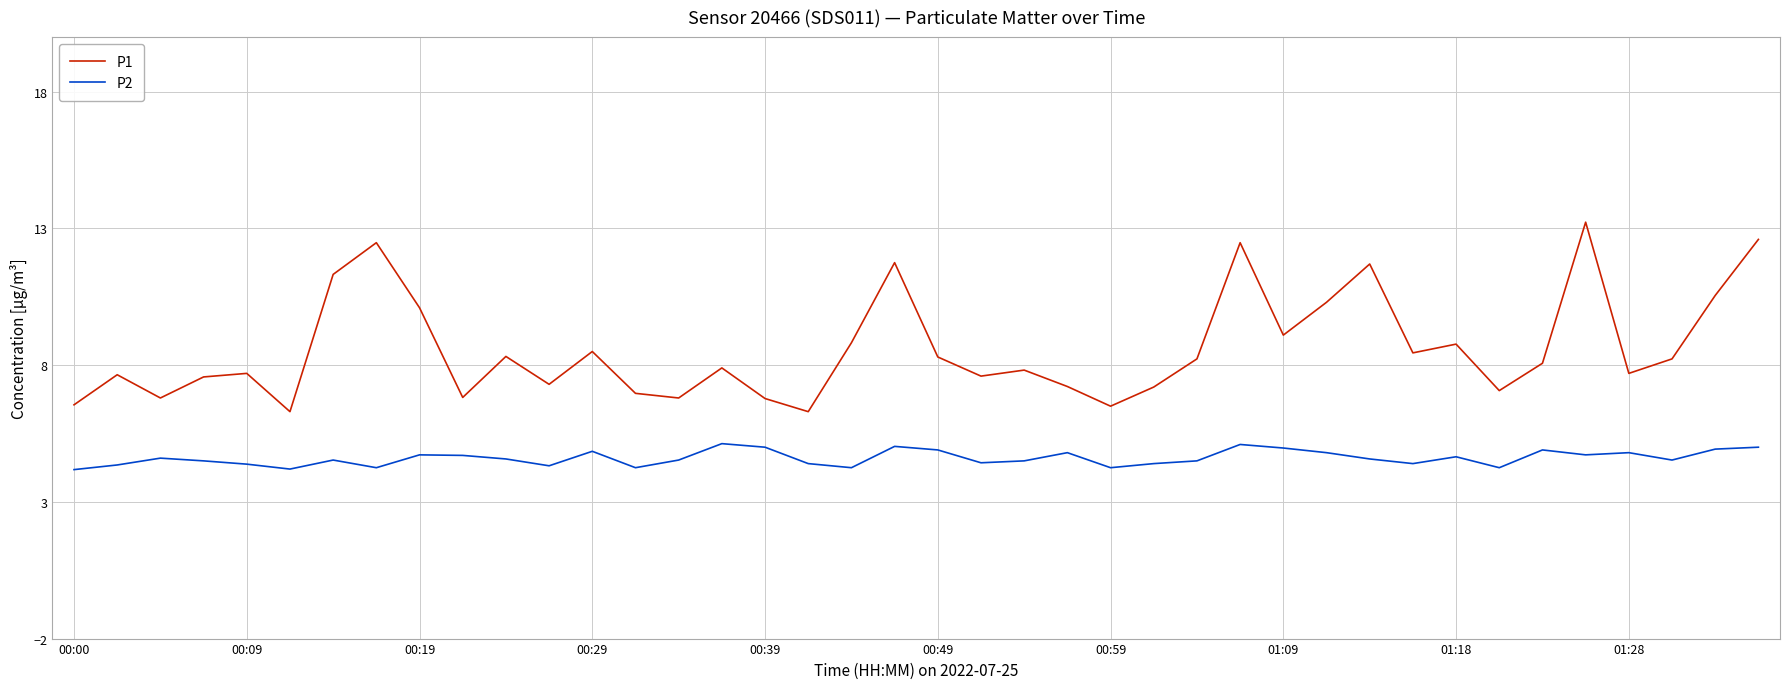

What is the minimum value for P2?

4.2